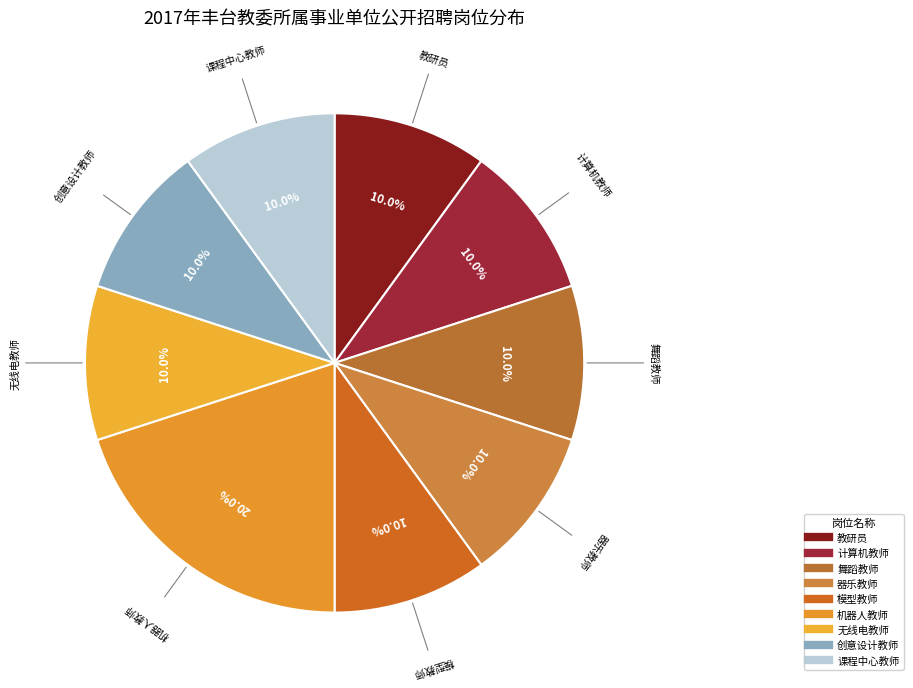

To the nearest percent, what percentage of the pie is 无线电教师?

10%